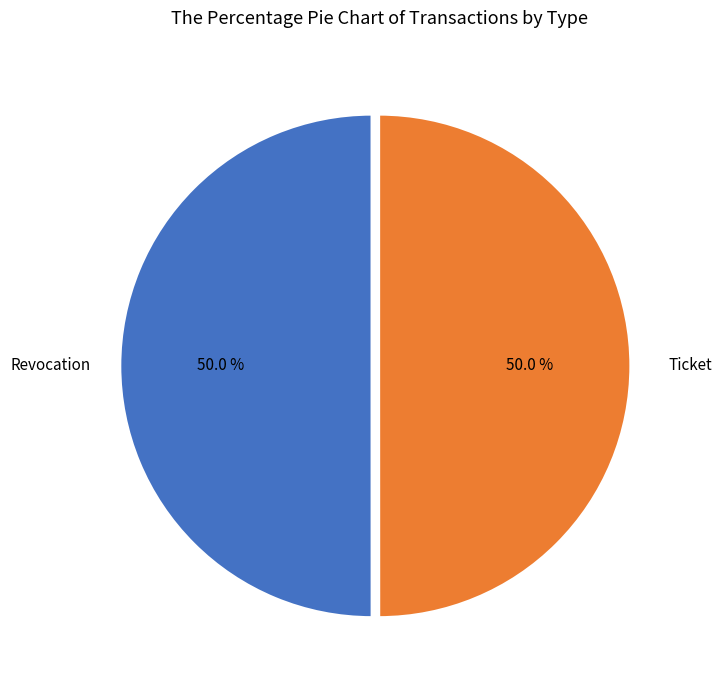

How many slices are in this pie chart?

2